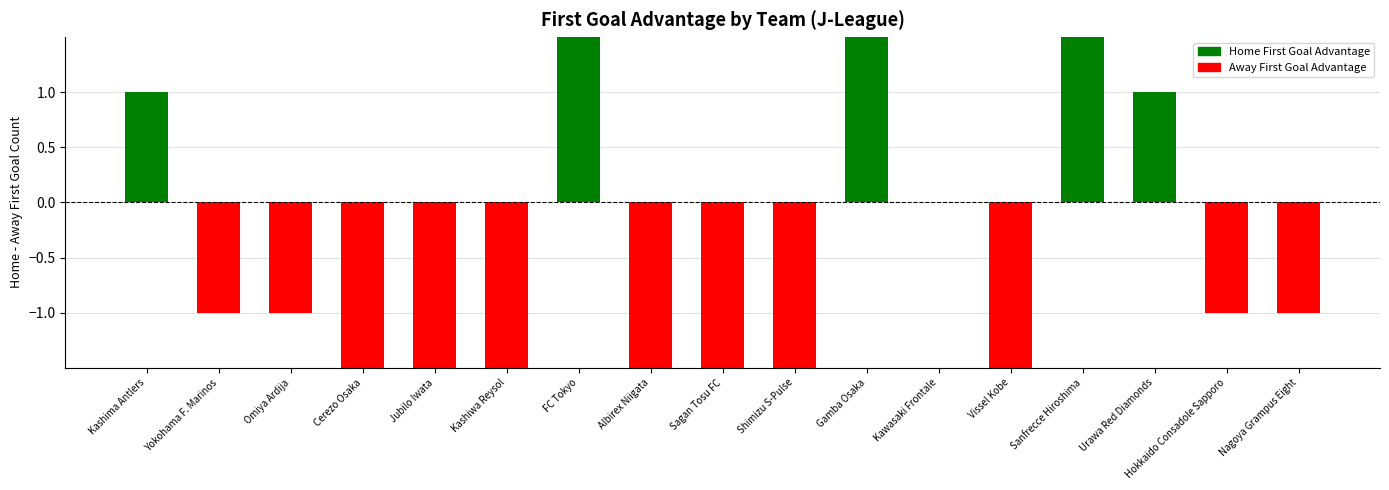

What is the label of the 12th bar from the left?

Kawasaki Frontale